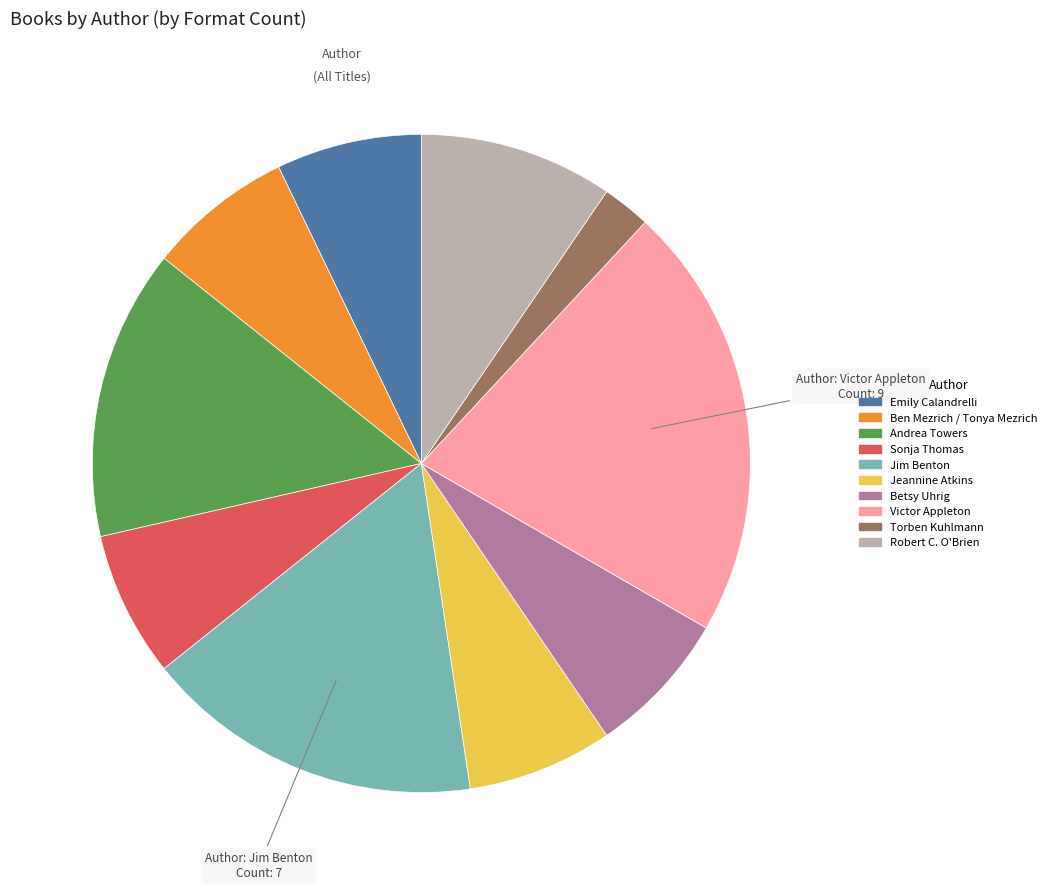

Does Betsy Uhrig account for over 50% of the chart?

No